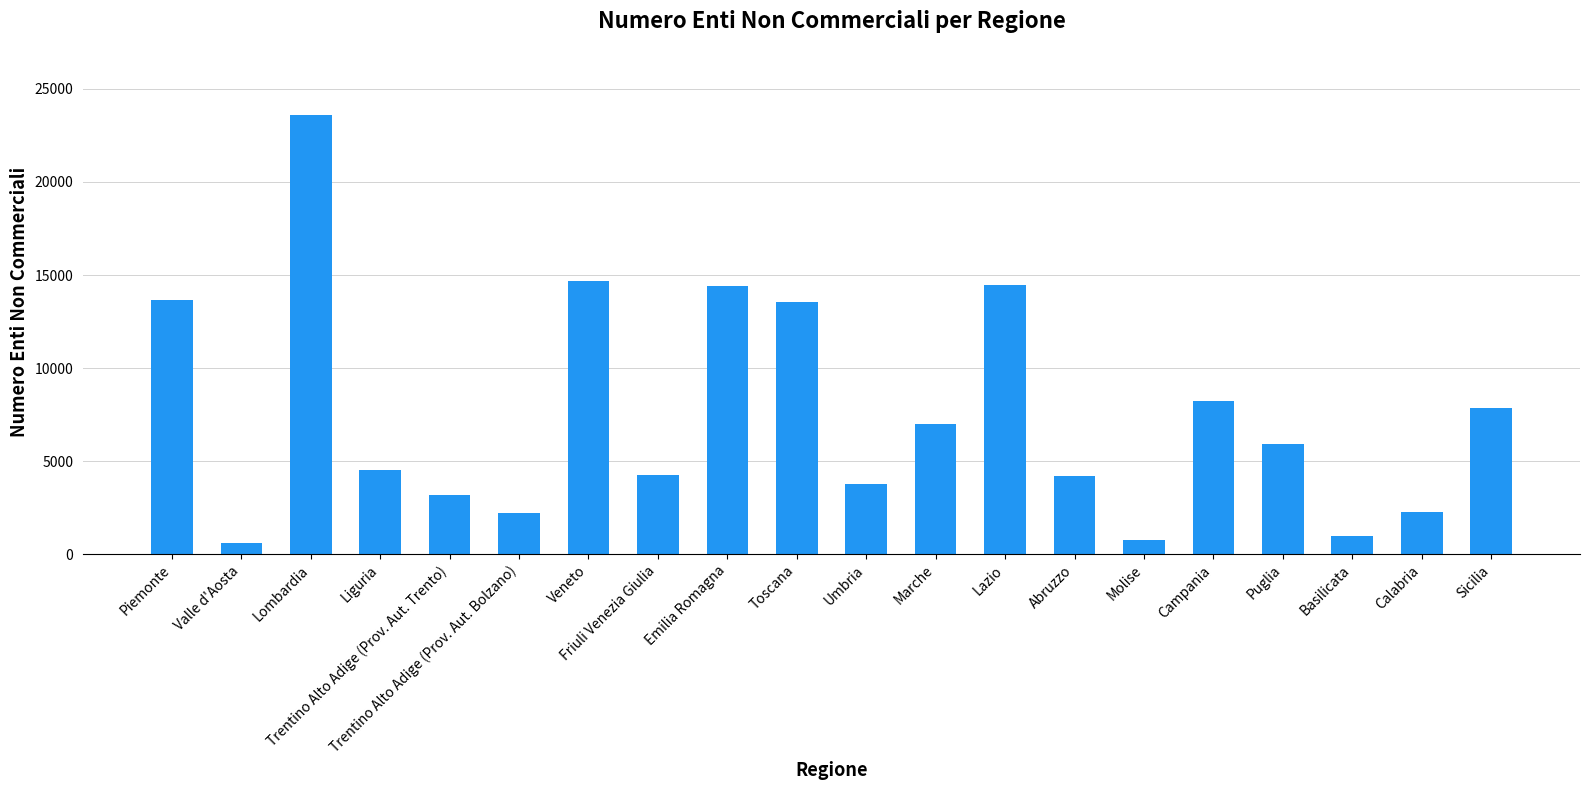

What is the change in value from Valle d'Aosta to Lombardia?

+22989